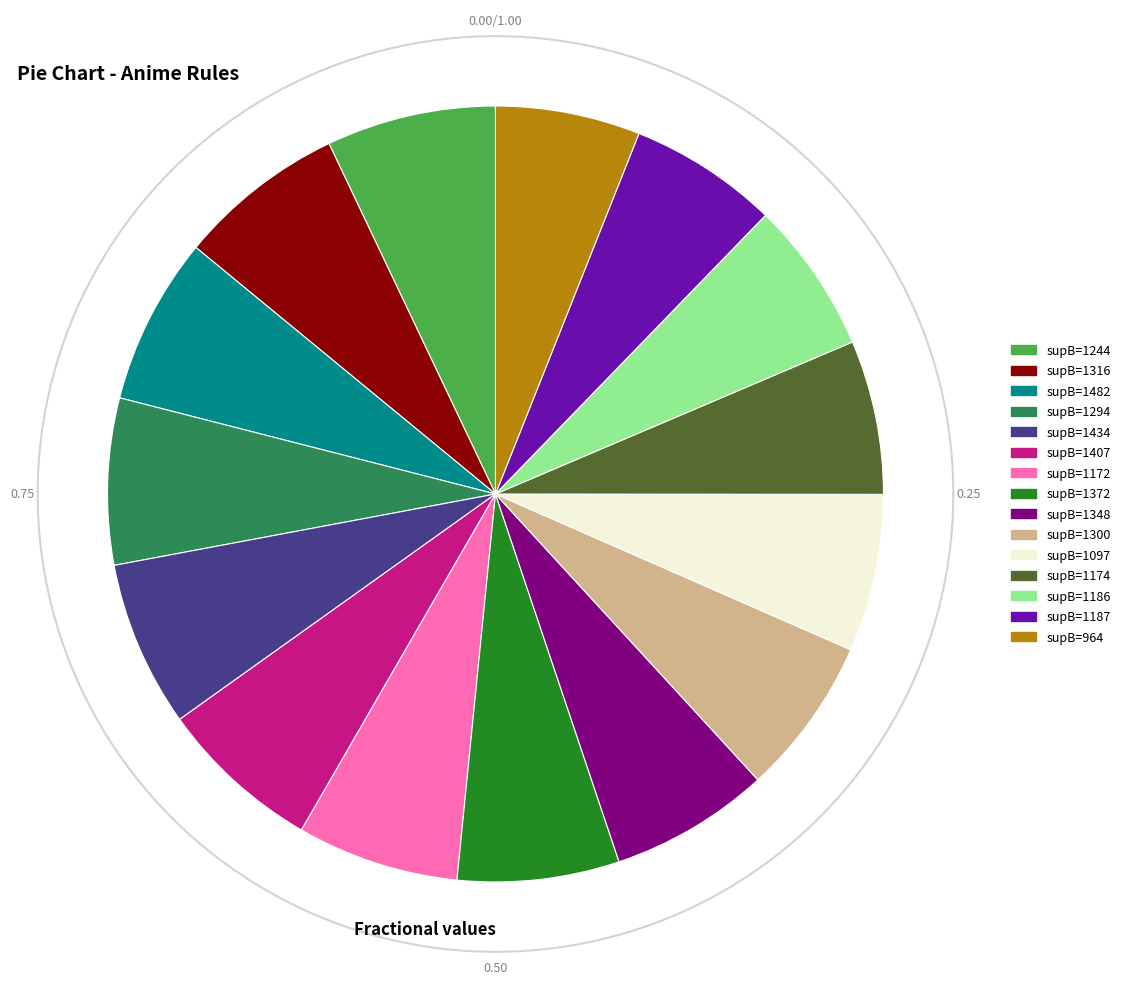

To the nearest percent, what portion does 1434 represent?

7%